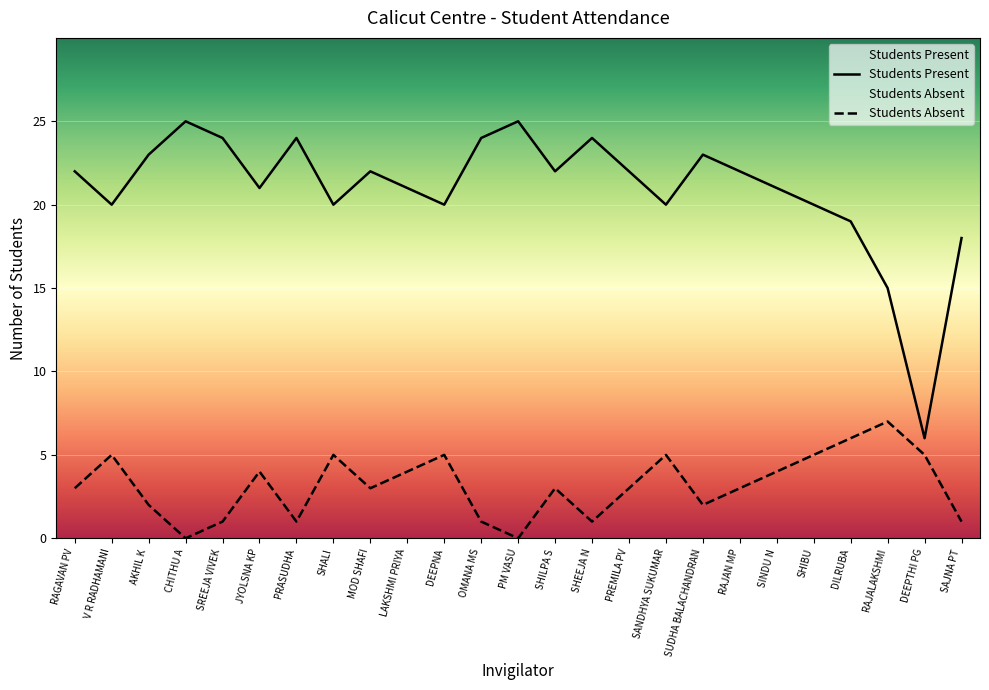

In Students Present, how many points are higher than both neighbors (excluding endpoints)?

6